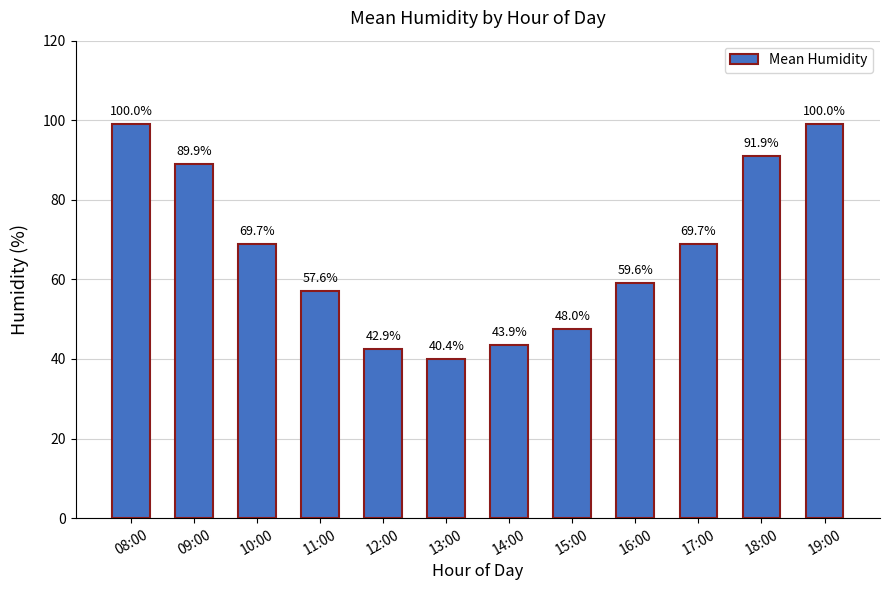

List the labels in order of value, smallest first.

13:00, 12:00, 14:00, 15:00, 11:00, 16:00, 10:00, 17:00, 09:00, 18:00, 08:00, 19:00